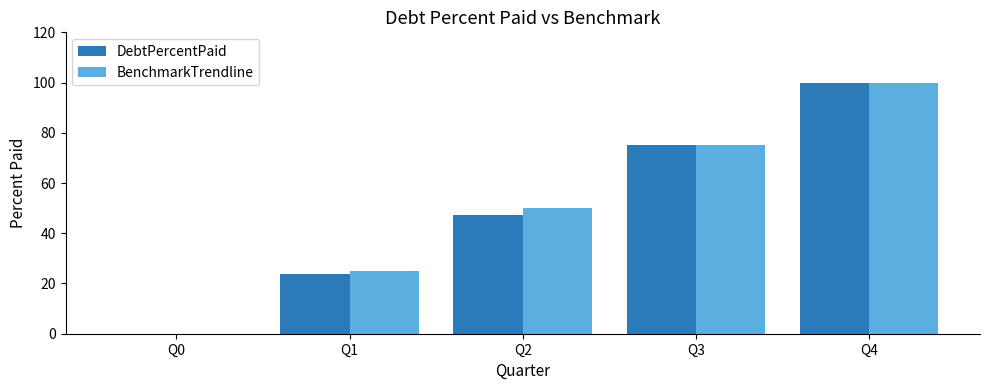

Which series changed the most between Q1 and Q4?

DebtPercentPaid